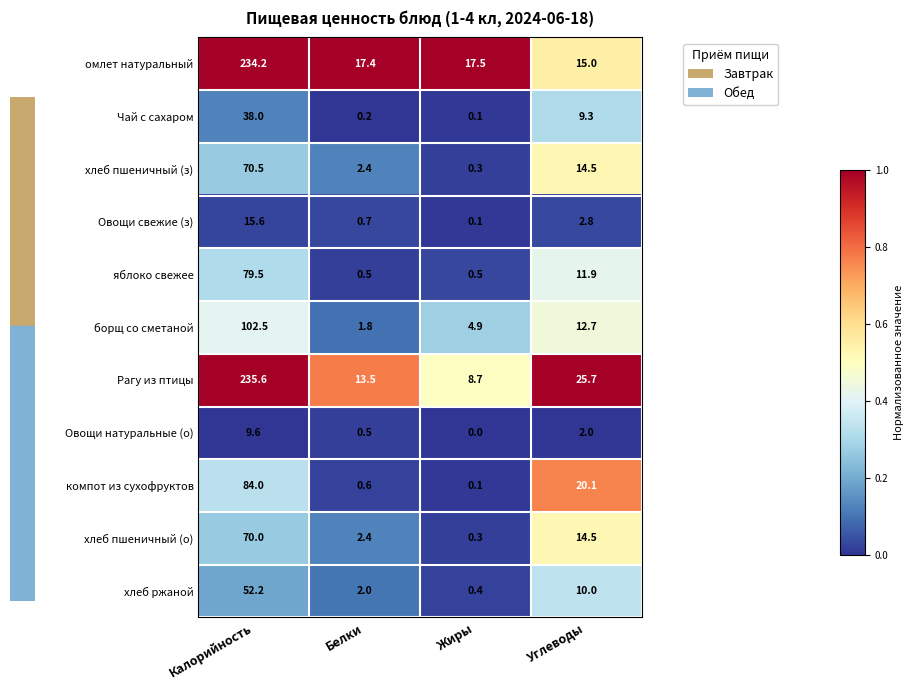

List the series in order of their peak value, highest first.

Рагу из птицы, омлет натуральный, борщ со сметаной, компот из сухофруктов, яблоко свежее, хлеб пшеничный (з), хлеб пшеничный (о), хлеб ржаной, Чай с сахаром, Овощи свежие (з), Овощи натуральные (о)